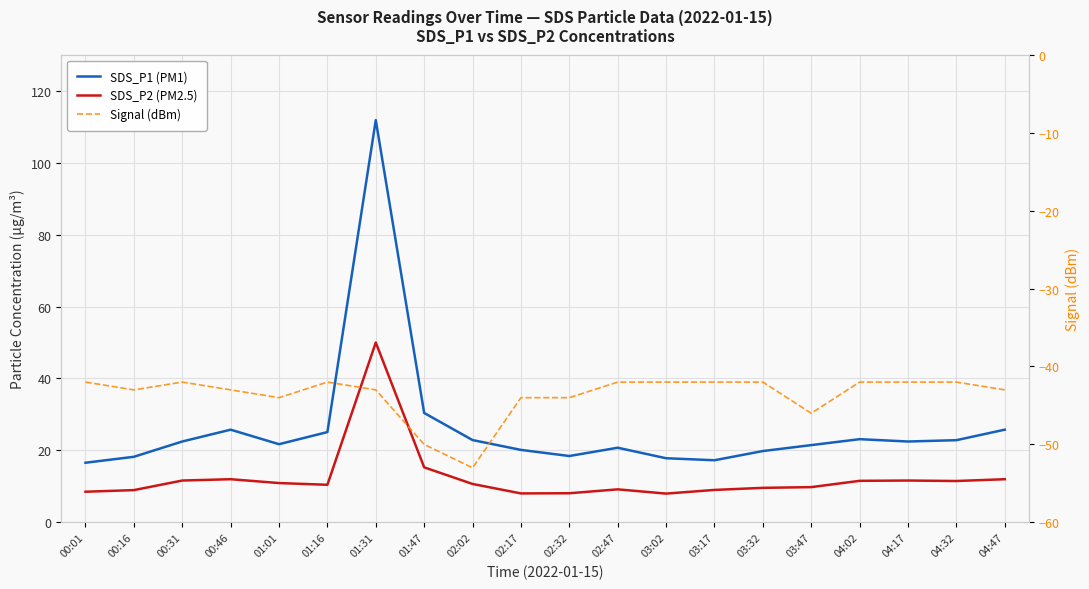

What is the minimum value for SDS_P2 (PM2.5)?

8.0